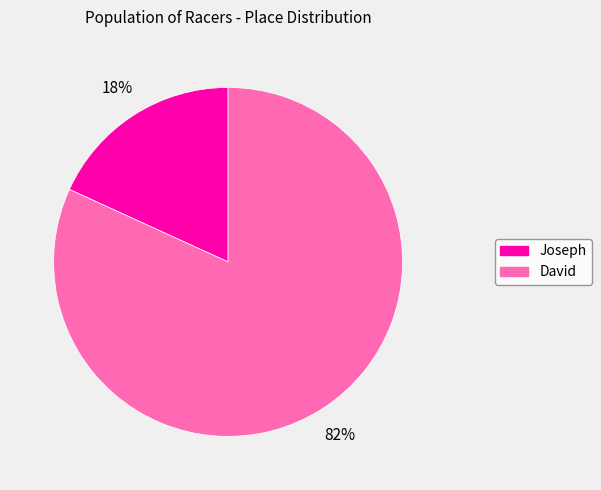

The David slice represents 69% of the pie. True or false?

False